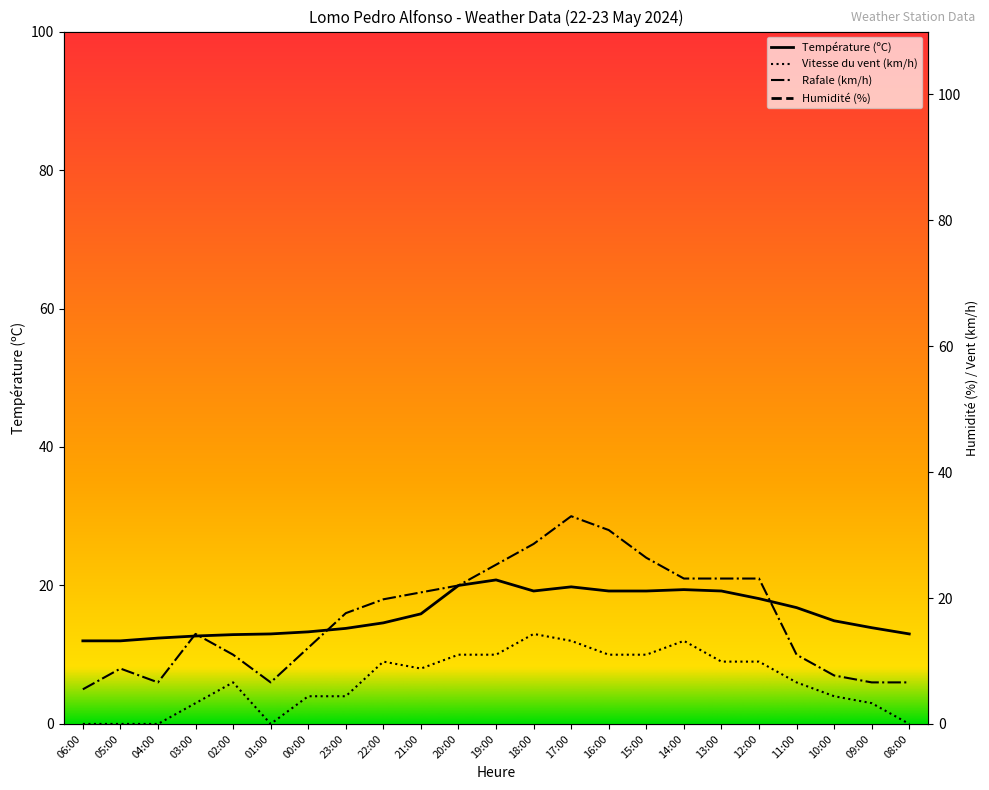

What is the minimum value for Température (ºC)?

12.0